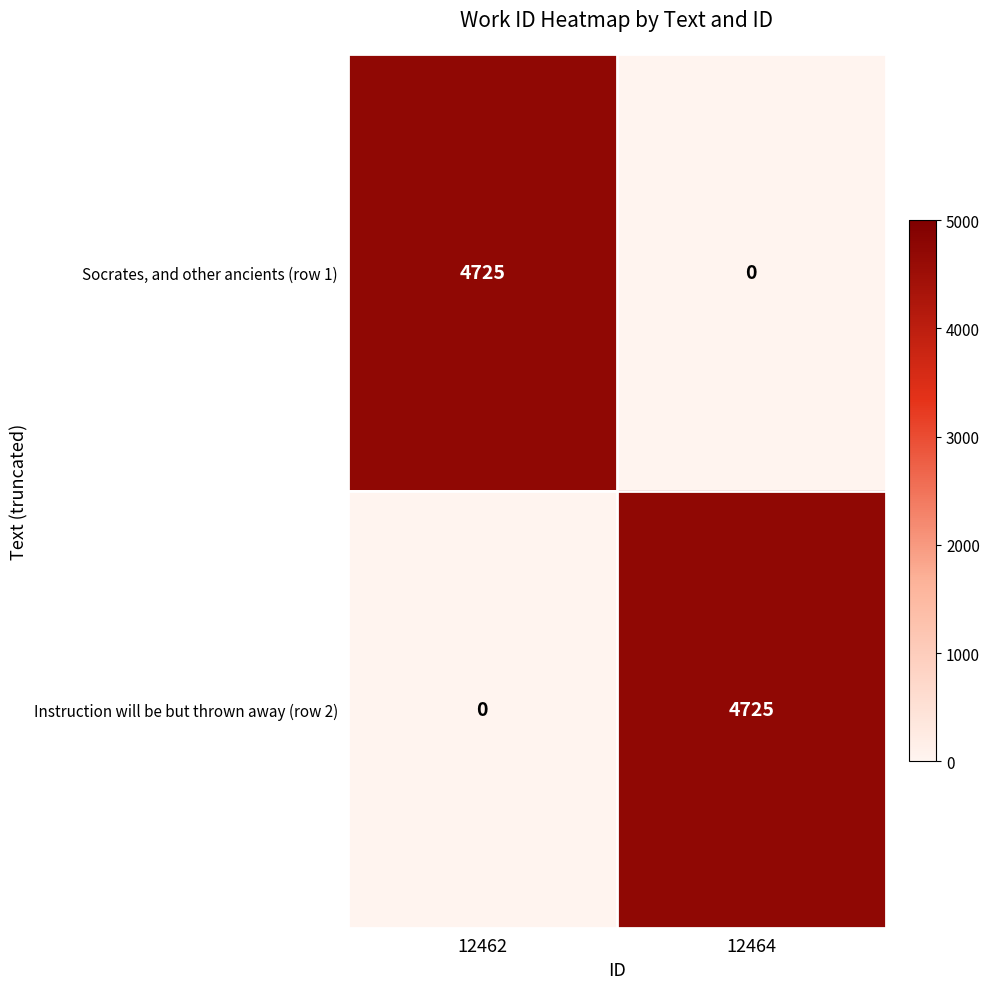

What is the difference between the highest and lowest values at 12462?

4725